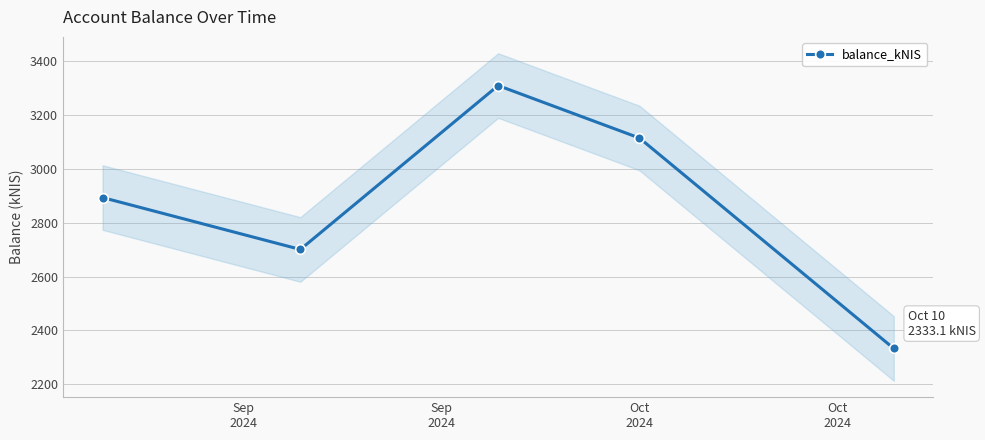

In balance_kNIS, how many points are lower than both neighbors (excluding endpoints)?

1